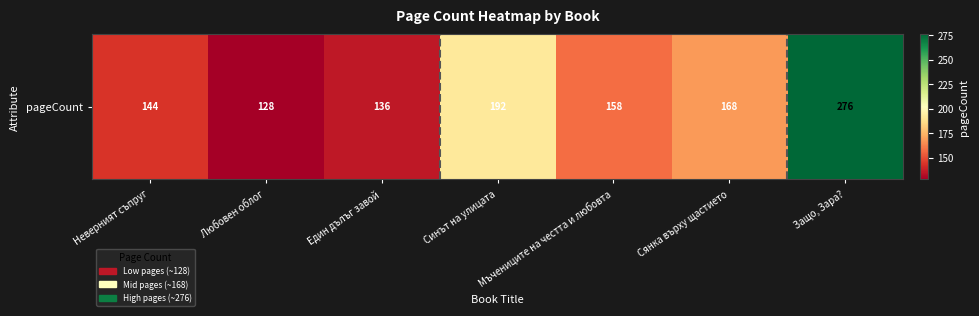

True or false: the data shows 136 at Един дълъг завой.

True